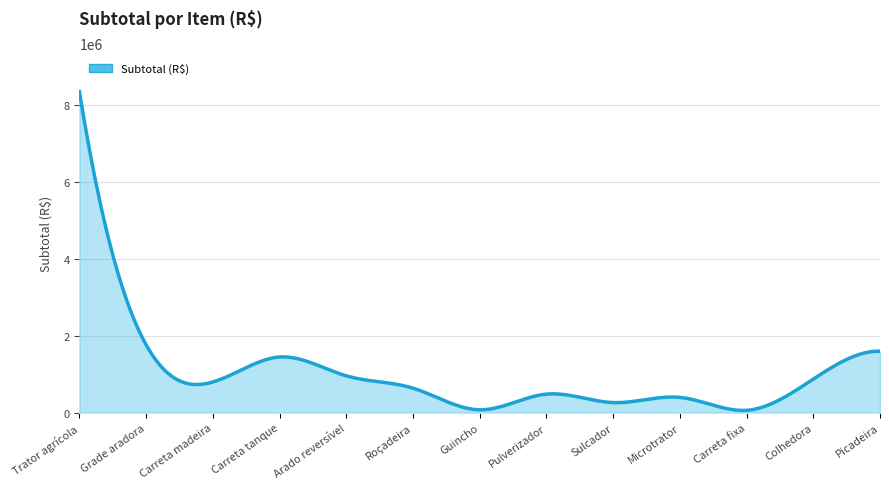

What is the maximum value shown in the chart?

8352771.0